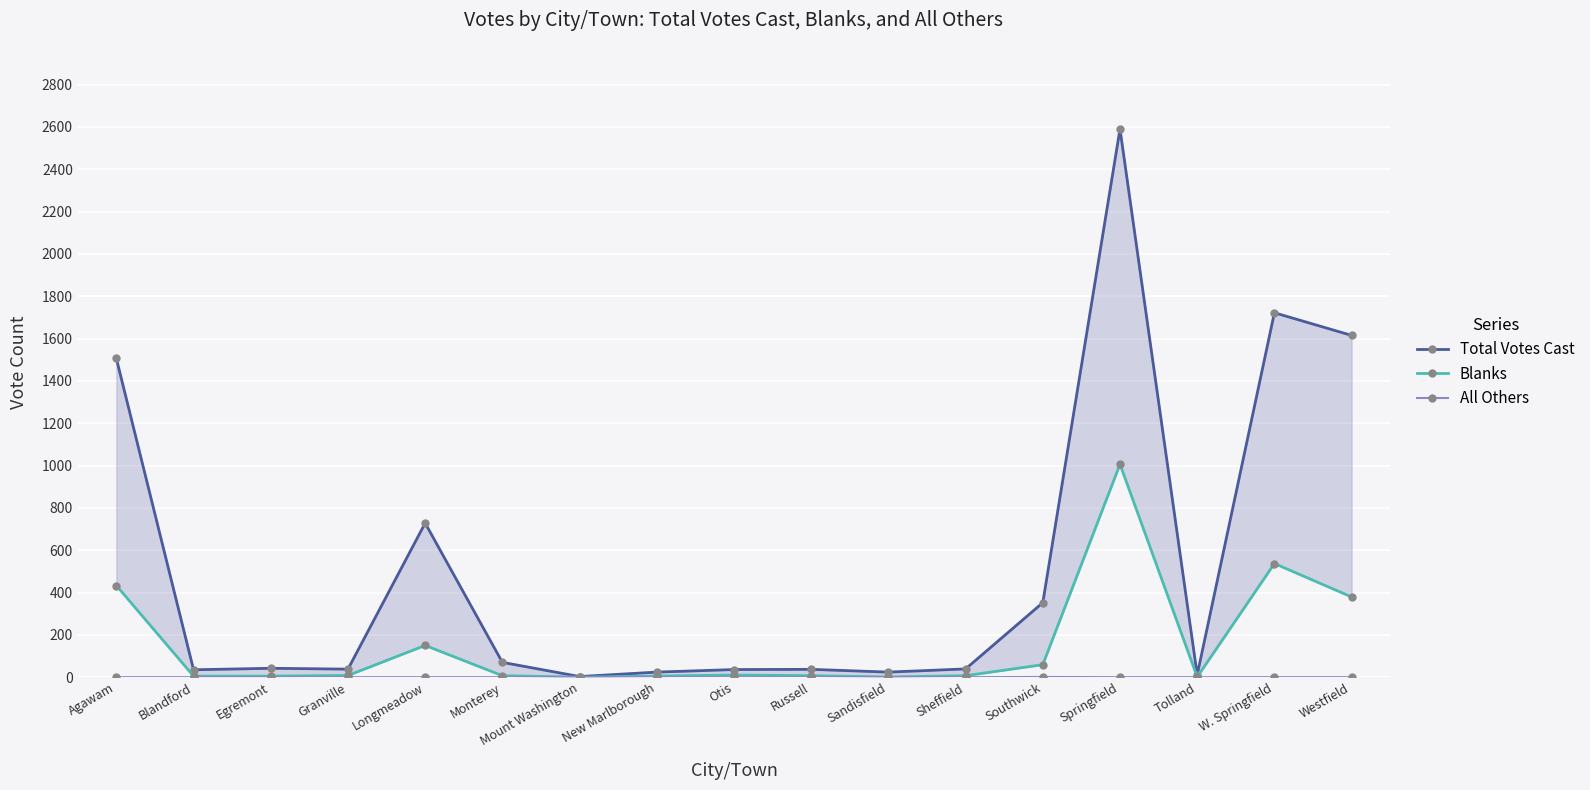

Which series has the largest total across all categories?

Total Votes Cast